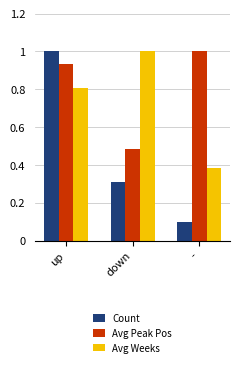

Rank the series at down from highest to lowest value.

Avg Weeks, Avg Peak Pos, Count